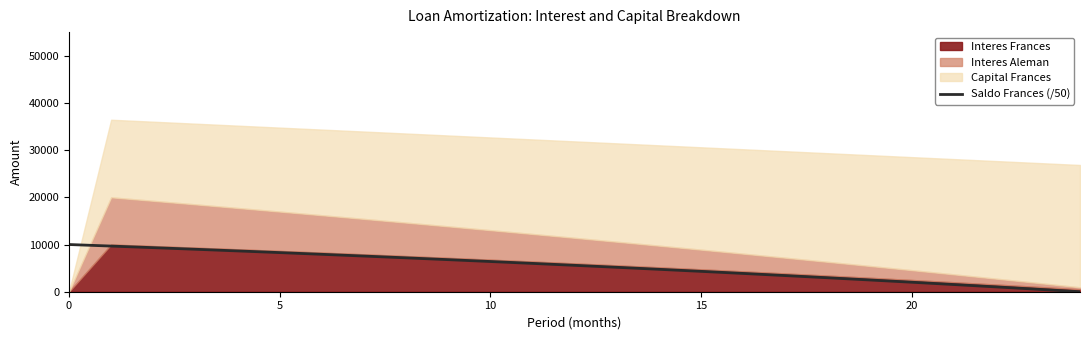

What is the value of the 17th point from the left?

3873.1